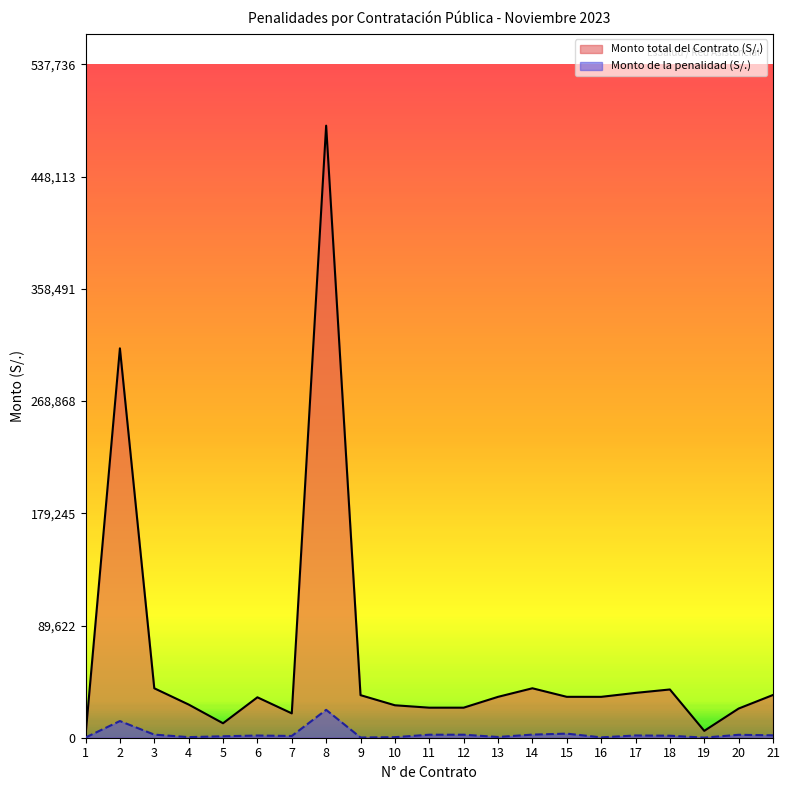

Rank the categories by Monto de la penalidad (S/.) value from highest to lowest.

8, 2, 15, 3, 14, 11, 12, 20, 21, 17, 6, 18, 7, 5, 13, 4, 10, 16, 9, 1, 19